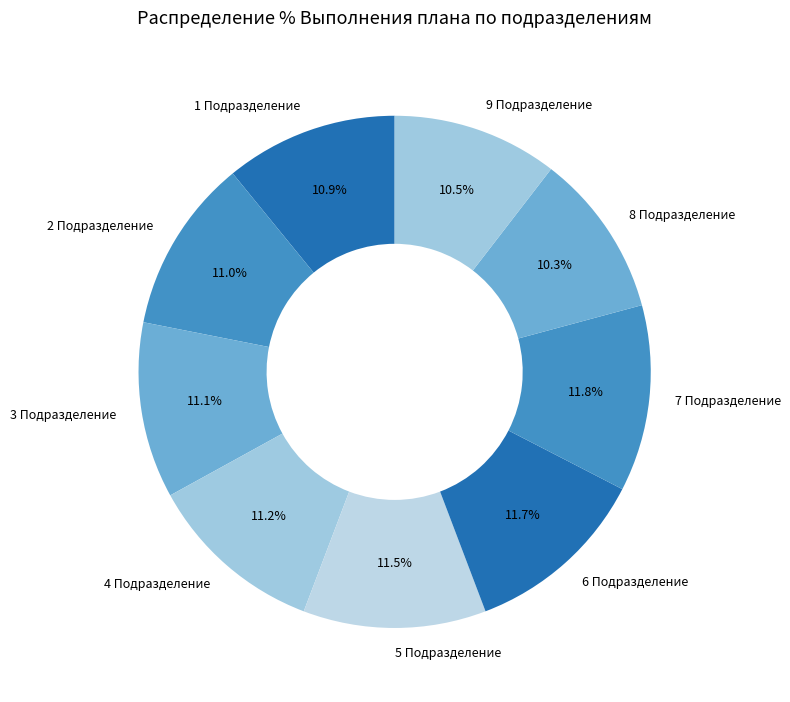

True or false: 6 Подразделение accounts for 25% of the total.

False